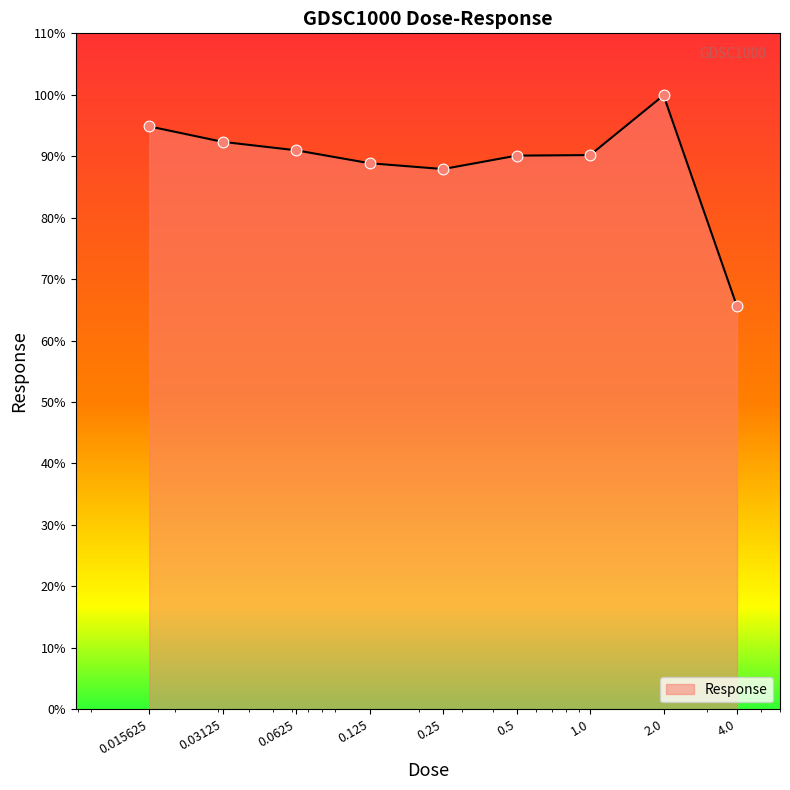

What is the greatest value displayed?

99.9